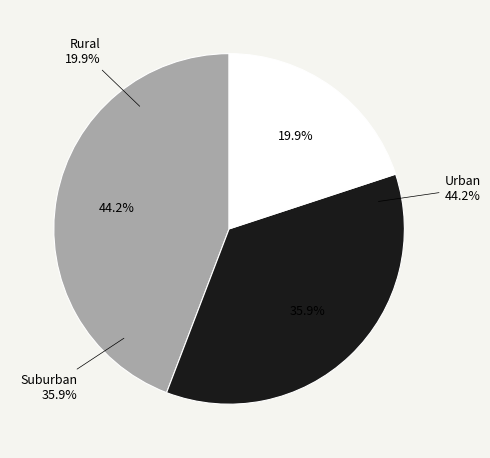

How many slices are in this pie chart?

3